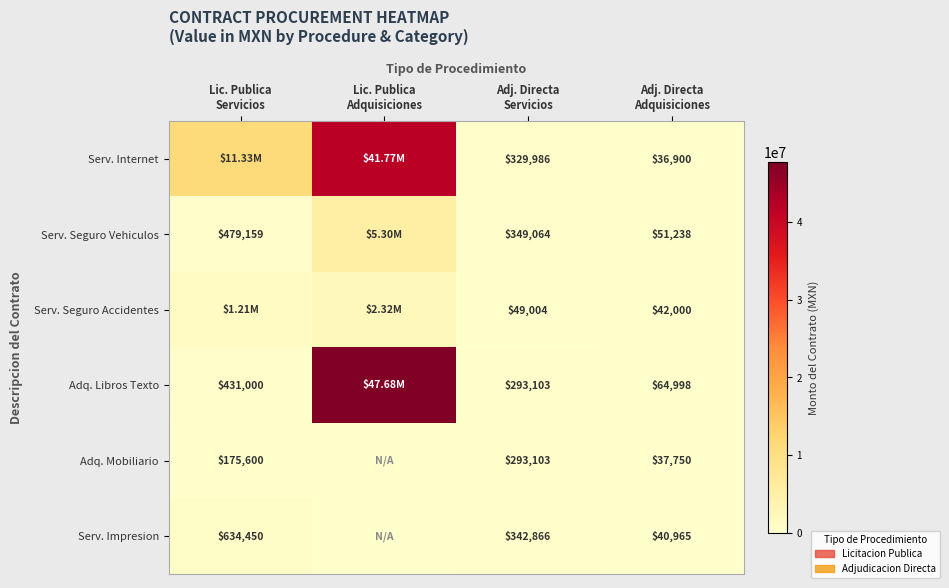

At which label is Adq. Mobiliario closest to 146551?

Lic. Publica Servicios